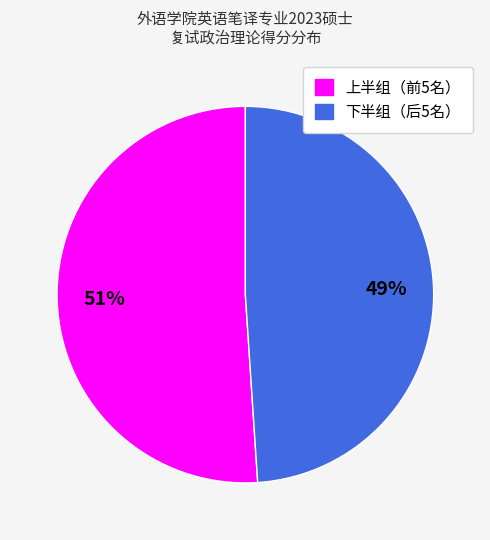

To the nearest percent, what is the difference between the largest and smallest slice percentages?

2%